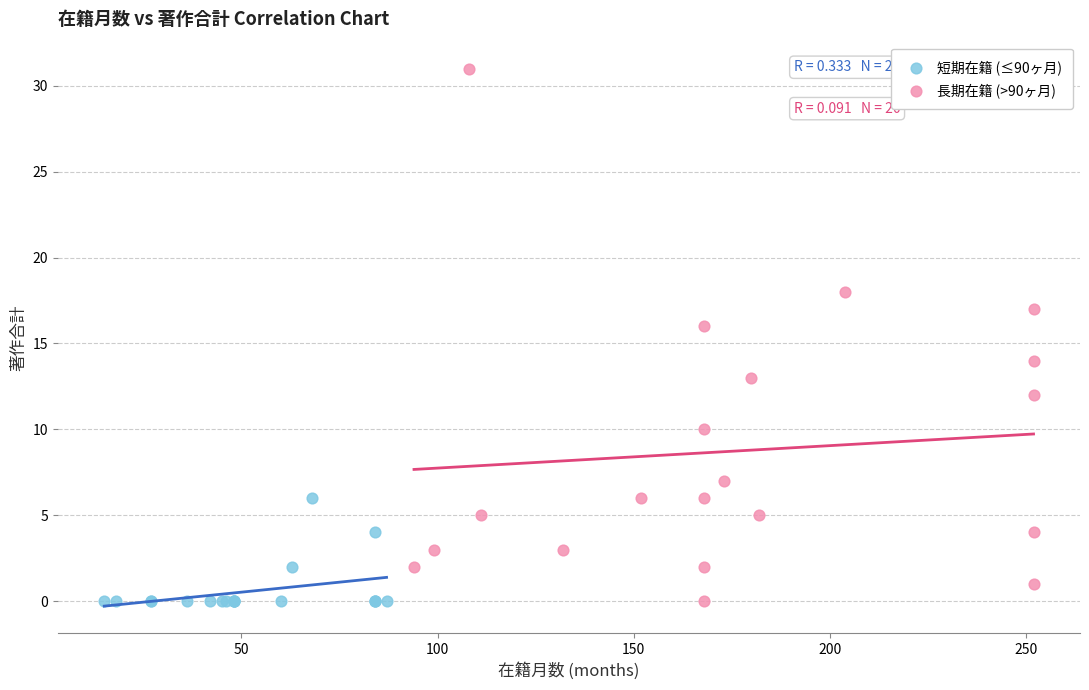

Which series reaches the maximum Y coordinate?

長期在籍 (>90ヶ月)